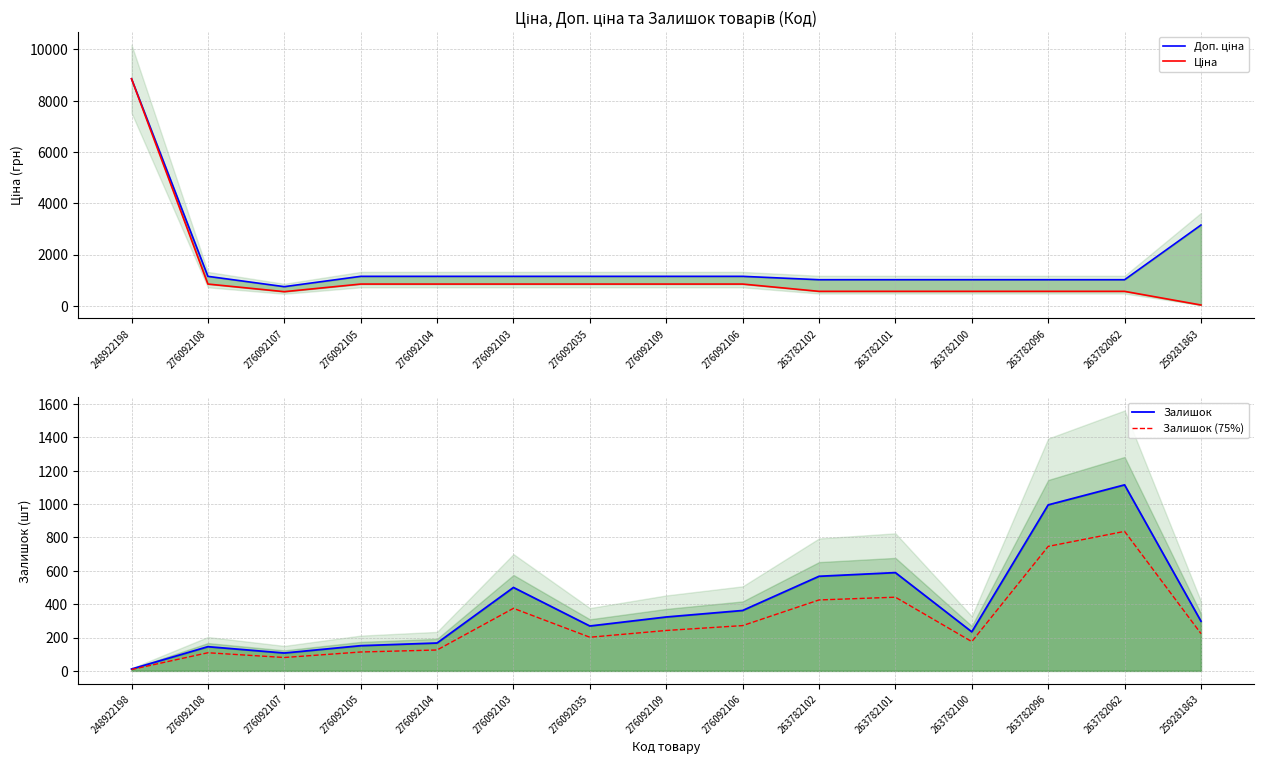

At which category is the sum across all series the highest?

248922198